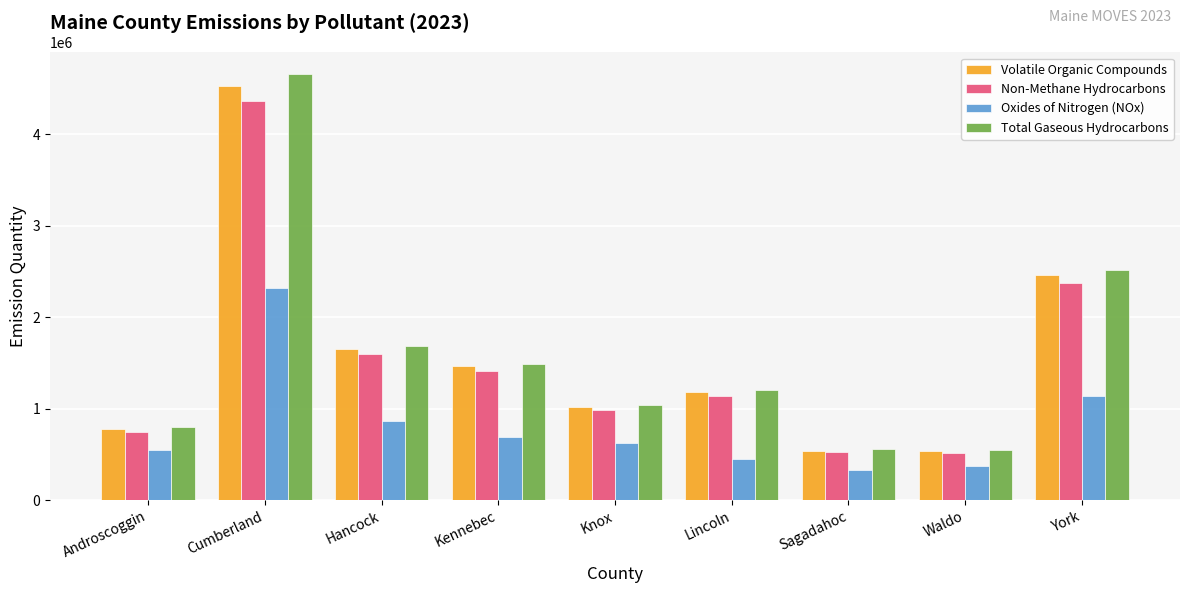

What is the value of the Volatile Organic Compounds bar at the 2nd from the left?

4533500